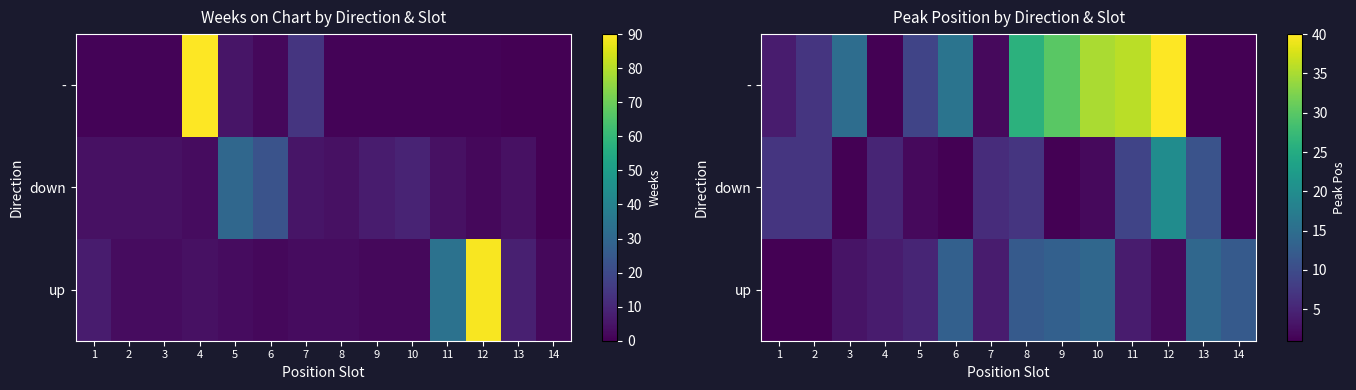

Rank the series by their average value, from lowest to highest.

down, up, -